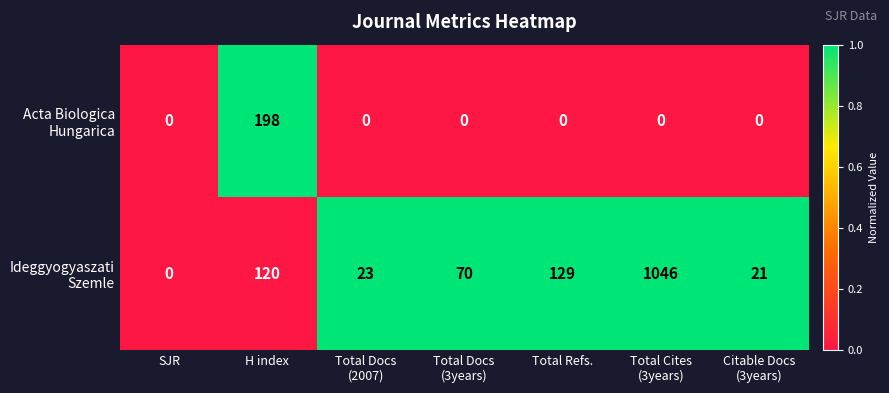

At how many categories does at least one series exceed 109?

3